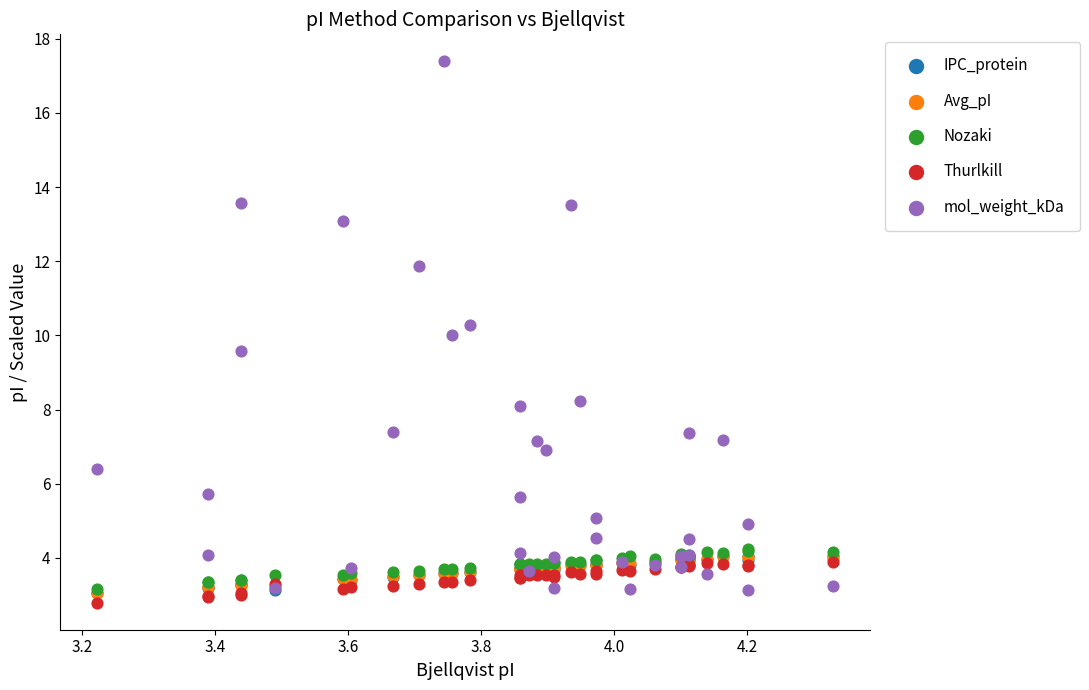

Which series has the largest Y range (max minus min)?

mol_weight_kDa